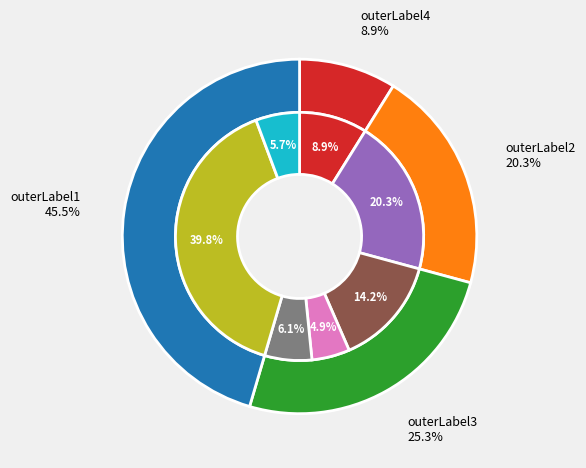

Count the number of slices in the pie.

7